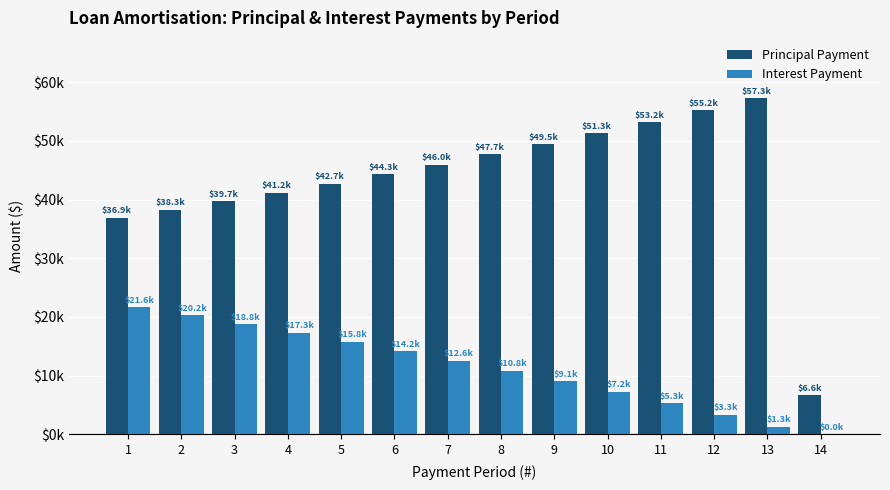

What are all the series names shown in the legend?

Principal Payment, Interest Payment